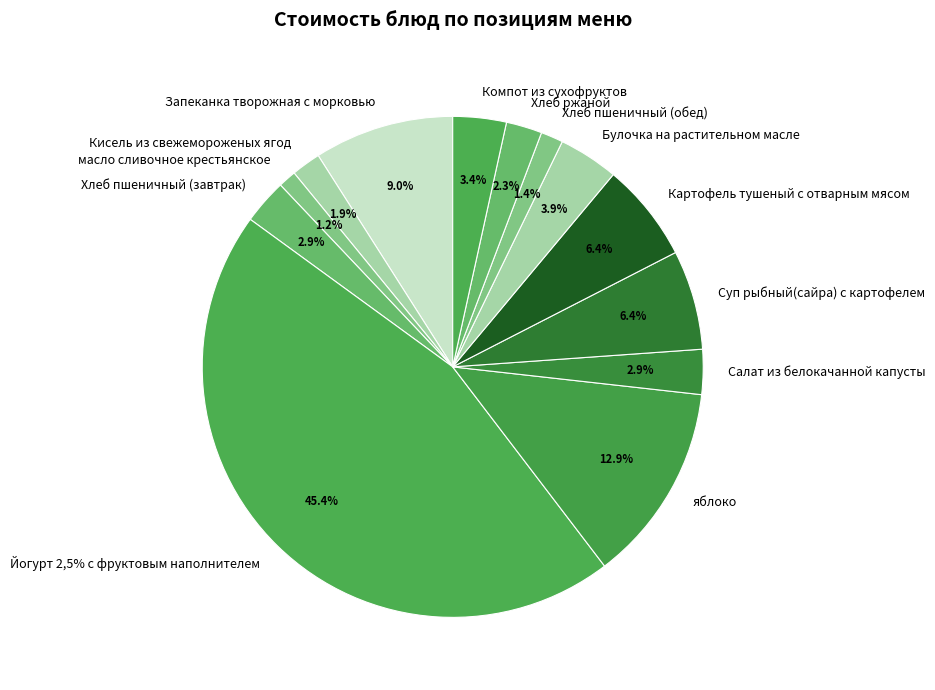

What percentage is the Салат из белокачанной капусты slice, to the nearest percent?

3%